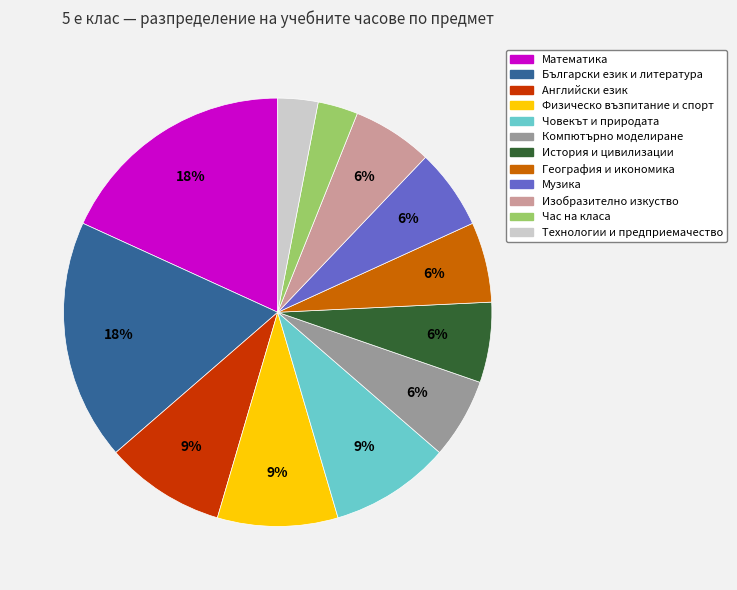

Is the sum of Изобразително изкуство and Български език и литература greater than half?

No